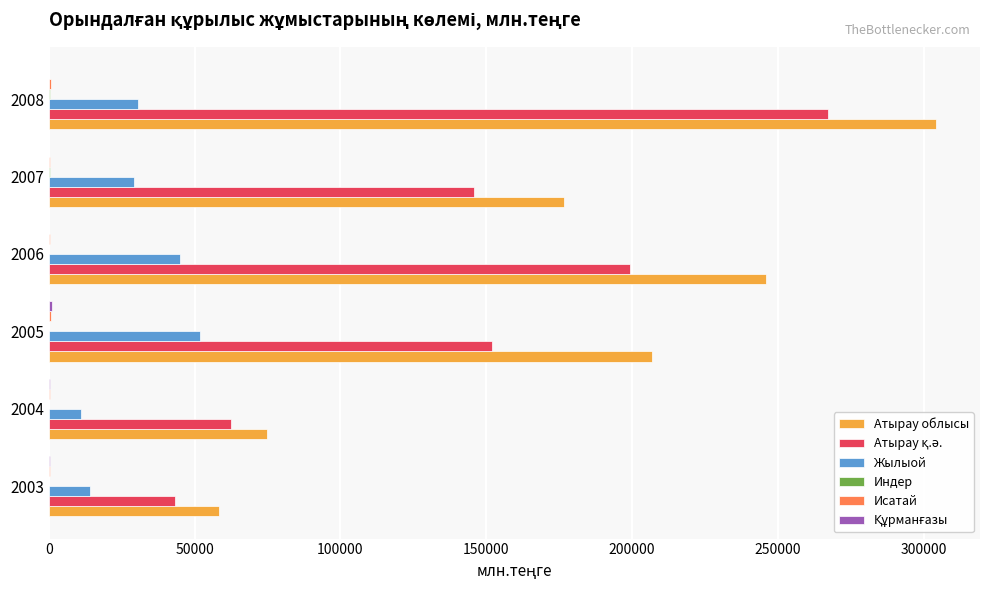

Between 2004 and 2005, which series saw the biggest shift?

Атырау облысы